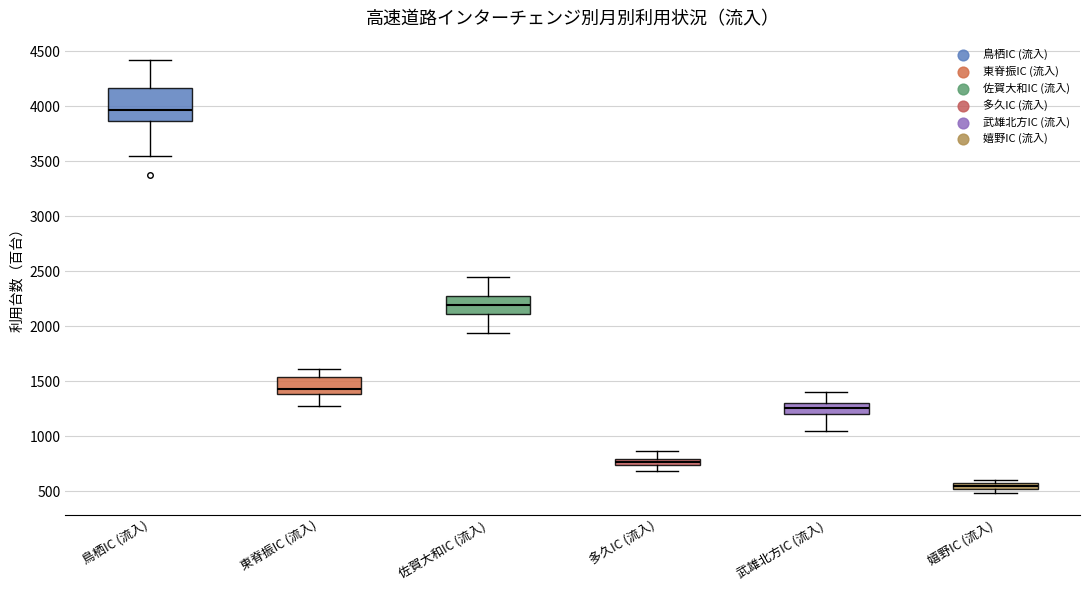

Where is the lower edge of the box for 多久IC (流入) on the y-axis? The values are not printed on the chart, so give them approximately, as read against the axis.

750